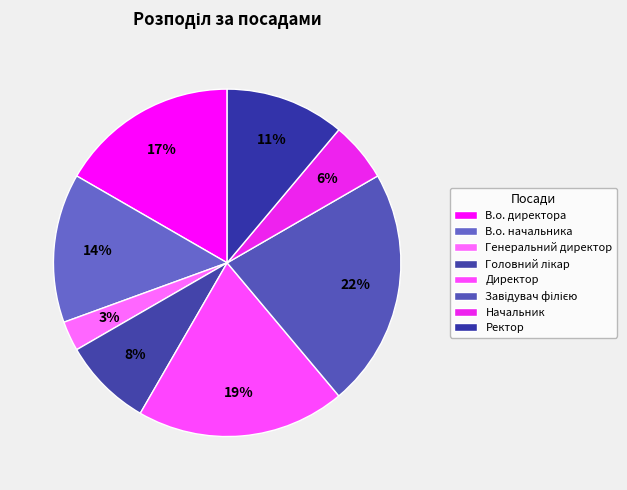

What is the smallest slice in the pie chart?

Генеральний директор